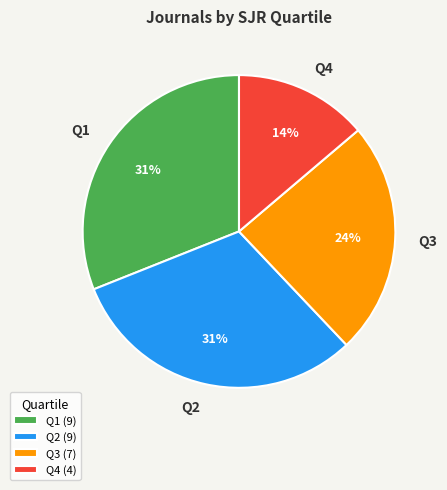

To the nearest percent, what portion does Q1 represent?

31%